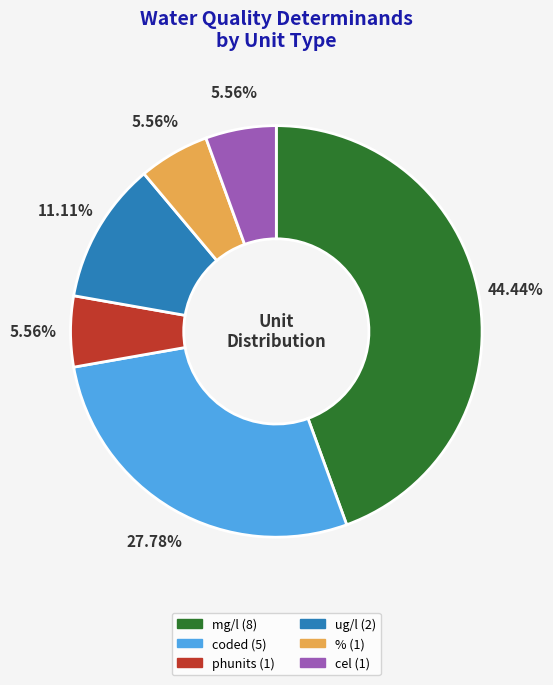

To the nearest percent, what percentage of the pie is phunits?

6%